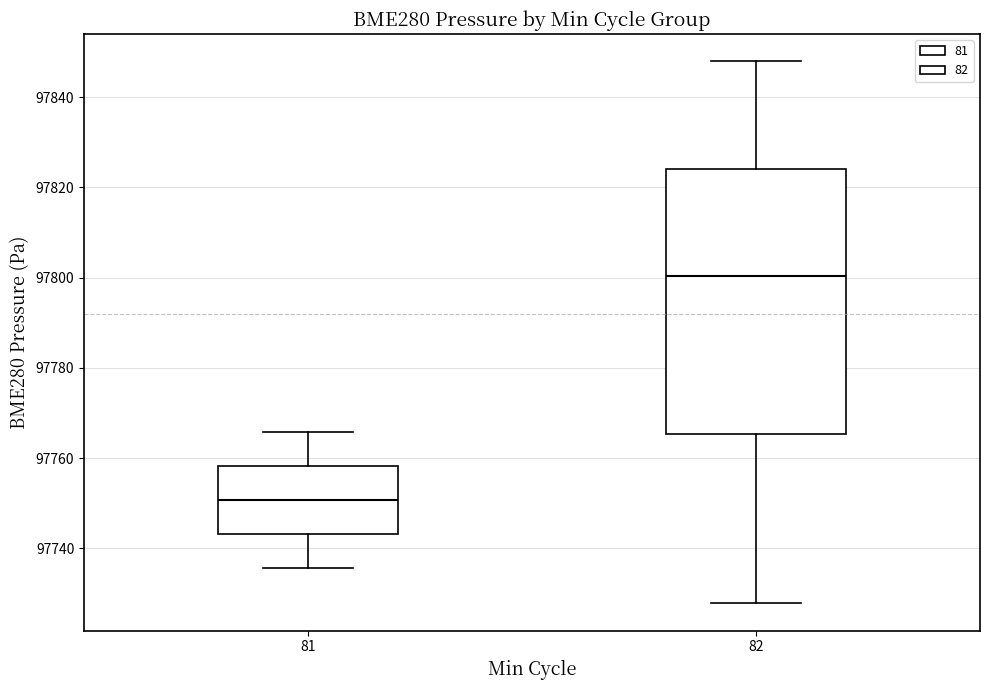

Where does the median line of the box at x = 82 sit on the y-axis? The values are not printed on the chart, so give them approximately, as read against the axis.

97800